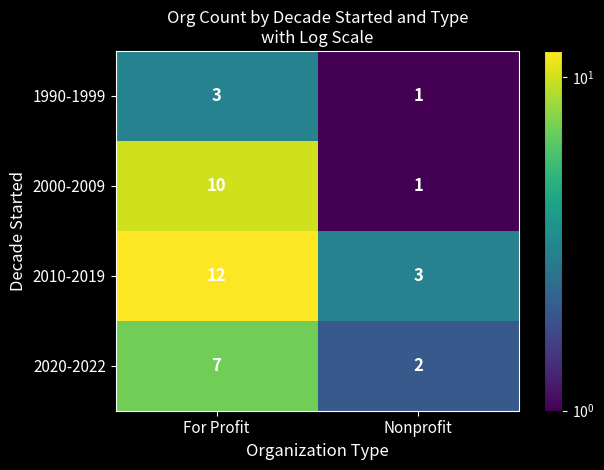

What is the difference between the maximum and minimum values in the 2010-2019 series?

9